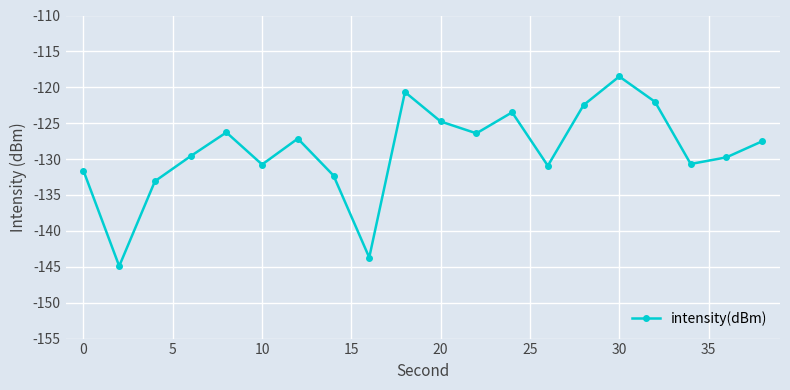

How many interior local peaks (higher than both neighbors) does the data have?

5